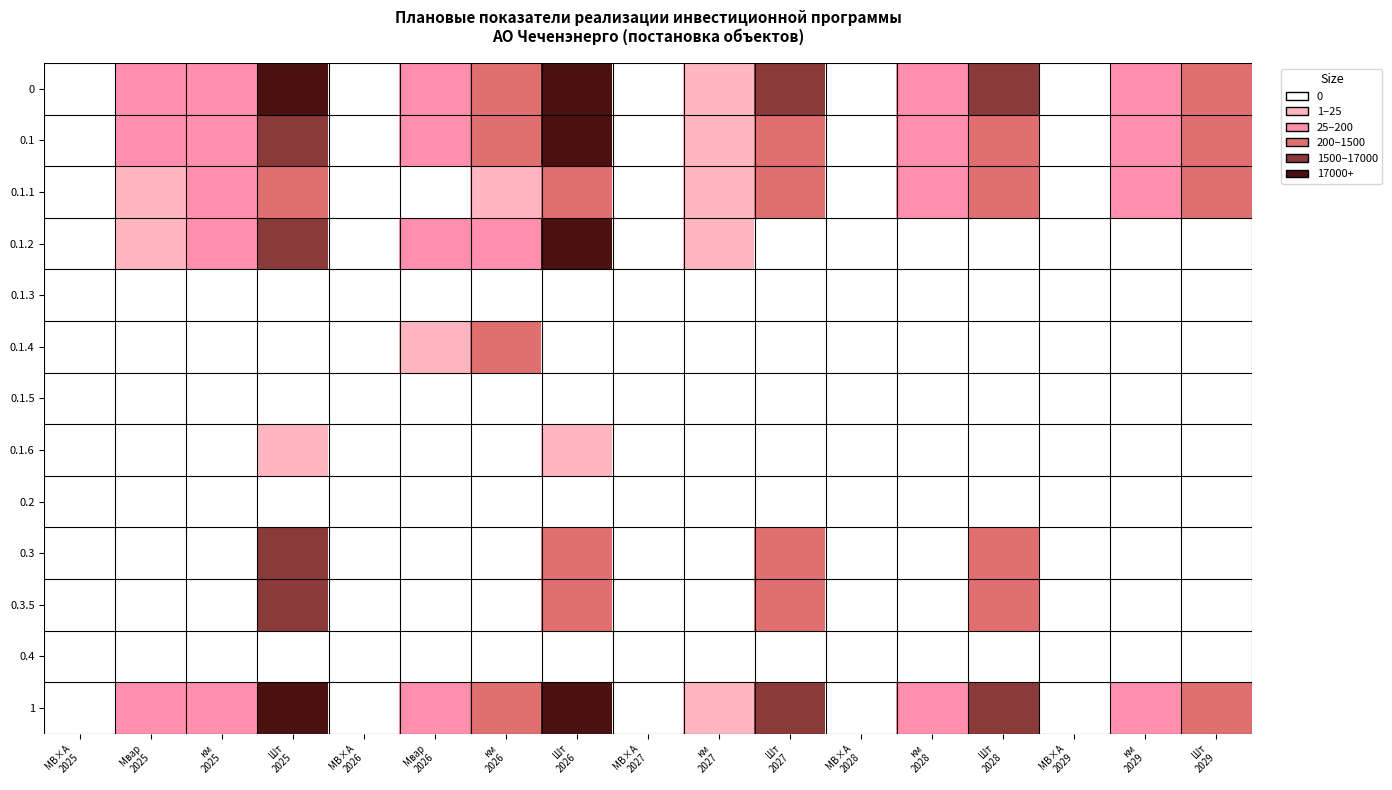

Reading right to left, extract all data points from this chart.

0: Шт
2029=787.0	км
2029=32.2	МВ×А
2029=0.0	Шт
2028=2431.0	км
2028=30.8	МВ×А
2028=0.0	Шт
2027=2640.0	км
2027=24.3	МВ×А
2027=0.0	Шт
2026=84433.0	км
2026=431.9	Мвар
2026=155.6	МВ×А
2026=0.0	Шт
2025=17244.0	км
2025=131.5	Мвар
2025=30.2	МВ×А
2025=0.0
0.1: Шт
2029=787.0	км
2029=32.2	МВ×А
2029=0.0	Шт
2028=1014.0	км
2028=30.8	МВ×А
2028=0.0	Шт
2027=1157.0	км
2027=24.3	МВ×А
2027=0.0	Шт
2026=82948.0	км
2026=431.9	Мвар
2026=155.6	МВ×А
2026=0.0	Шт
2025=15734.0	км
2025=131.5	Мвар
2025=30.2	МВ×А
2025=0.0
0.1.1: Шт
2029=787.0	км
2029=32.2	МВ×А
2029=0.0	Шт
2028=1014.0	км
2028=30.8	МВ×А
2028=0.0	Шт
2027=1157.0	км
2027=19.2	МВ×А
2027=0.0	Шт
2026=1022.0	км
2026=22.0	Мвар
2026=0.0	МВ×А
2026=0.0	Шт
2025=380.0	км
2025=106.3	Мвар
2025=20.0	МВ×А
2025=0.0
0.1.2: Шт
2029=0.0	км
2029=0.0	МВ×А
2029=0.0	Шт
2028=0.0	км
2028=0.0	МВ×А
2028=0.0	Шт
2027=0.0	км
2027=5.1	МВ×А
2027=0.0	Шт
2026=81917.0	км
2026=37.8	Мвар
2026=136.3	МВ×А
2026=0.0	Шт
2025=15353.0	км
2025=25.2	Мвар
2025=10.2	МВ×А
2025=0.0
0.1.3: Шт
2029=0.0	км
2029=0.0	МВ×А
2029=0.0	Шт
2028=0.0	км
2028=0.0	МВ×А
2028=0.0	Шт
2027=0.0	км
2027=0.0	МВ×А
2027=0.0	Шт
2026=0.0	км
2026=0.0	Мвар
2026=0.0	МВ×А
2026=0.0	Шт
2025=0.0	км
2025=0.0	Мвар
2025=0.0	МВ×А
2025=0.0
0.1.4: Шт
2029=0.0	км
2029=0.0	МВ×А
2029=0.0	Шт
2028=0.0	км
2028=0.0	МВ×А
2028=0.0	Шт
2027=0.0	км
2027=0.0	МВ×А
2027=0.0	Шт
2026=0.0	км
2026=372.1	Мвар
2026=19.3	МВ×А
2026=0.0	Шт
2025=0.0	км
2025=0.0	Мвар
2025=0.0	МВ×А
2025=0.0
0.1.5: Шт
2029=0.0	км
2029=0.0	МВ×А
2029=0.0	Шт
2028=0.0	км
2028=0.0	МВ×А
2028=0.0	Шт
2027=0.0	км
2027=0.0	МВ×А
2027=0.0	Шт
2026=0.0	км
2026=0.0	Мвар
2026=0.0	МВ×А
2026=0.0	Шт
2025=0.0	км
2025=0.0	Мвар
2025=0.0	МВ×А
2025=0.0
0.1.6: Шт
2029=0.0	км
2029=0.0	МВ×А
2029=0.0	Шт
2028=0.0	км
2028=0.0	МВ×А
2028=0.0	Шт
2027=0.0	км
2027=0.0	МВ×А
2027=0.0	Шт
2026=9.0	км
2026=0.0	Мвар
2026=0.0	МВ×А
2026=0.0	Шт
2025=1.0	км
2025=0.0	Мвар
2025=0.0	МВ×А
2025=0.0
0.2: Шт
2029=0.0	км
2029=0.0	МВ×А
2029=0.0	Шт
2028=0.0	км
2028=0.0	МВ×А
2028=0.0	Шт
2027=0.0	км
2027=0.0	МВ×А
2027=0.0	Шт
2026=0.0	км
2026=0.0	Мвар
2026=0.0	МВ×А
2026=0.0	Шт
2025=0.0	км
2025=0.0	Мвар
2025=0.0	МВ×А
2025=0.0
0.3: Шт
2029=0.0	км
2029=0.0	МВ×А
2029=0.0	Шт
2028=1417.0	км
2028=0.0	МВ×А
2028=0.0	Шт
2027=1483.0	км
2027=0.0	МВ×А
2027=0.0	Шт
2026=1485.0	км
2026=0.0	Мвар
2026=0.0	МВ×А
2026=0.0	Шт
2025=1510.0	км
2025=0.0	Мвар
2025=0.0	МВ×А
2025=0.0
0.3.5: Шт
2029=0.0	км
2029=0.0	МВ×А
2029=0.0	Шт
2028=1417.0	км
2028=0.0	МВ×А
2028=0.0	Шт
2027=1483.0	км
2027=0.0	МВ×А
2027=0.0	Шт
2026=1485.0	км
2026=0.0	Мвар
2026=0.0	МВ×А
2026=0.0	Шт
2025=1510.0	км
2025=0.0	Мвар
2025=0.0	МВ×А
2025=0.0
0.4: Шт
2029=0.0	км
2029=0.0	МВ×А
2029=0.0	Шт
2028=0.0	км
2028=0.0	МВ×А
2028=0.0	Шт
2027=0.0	км
2027=0.0	МВ×А
2027=0.0	Шт
2026=0.0	км
2026=0.0	Мвар
2026=0.0	МВ×А
2026=0.0	Шт
2025=0.0	км
2025=0.0	Мвар
2025=0.0	МВ×А
2025=0.0
1: Шт
2029=787.0	км
2029=32.2	МВ×А
2029=0.0	Шт
2028=2431.0	км
2028=30.8	МВ×А
2028=0.0	Шт
2027=2640.0	км
2027=24.3	МВ×А
2027=0.0	Шт
2026=84433.0	км
2026=431.9	Мвар
2026=155.6	МВ×А
2026=0.0	Шт
2025=17244.0	км
2025=131.5	Мвар
2025=30.2	МВ×А
2025=0.0